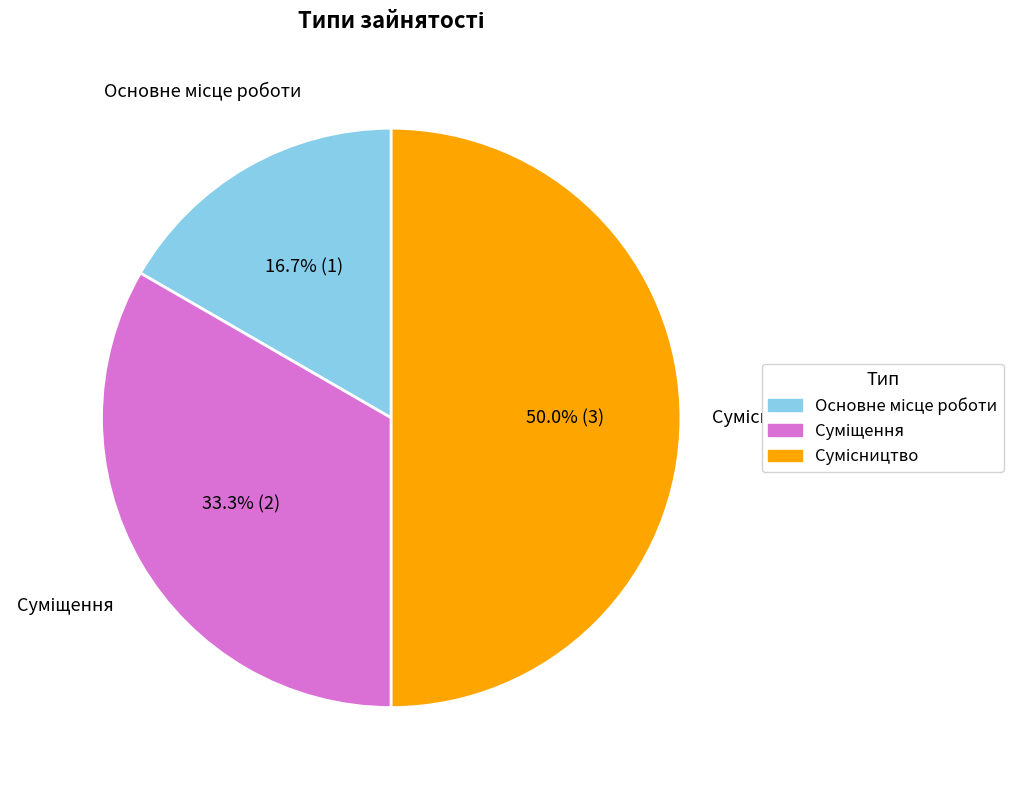

Is the sum of Основне місце роботи and Суміщення greater than half?

No